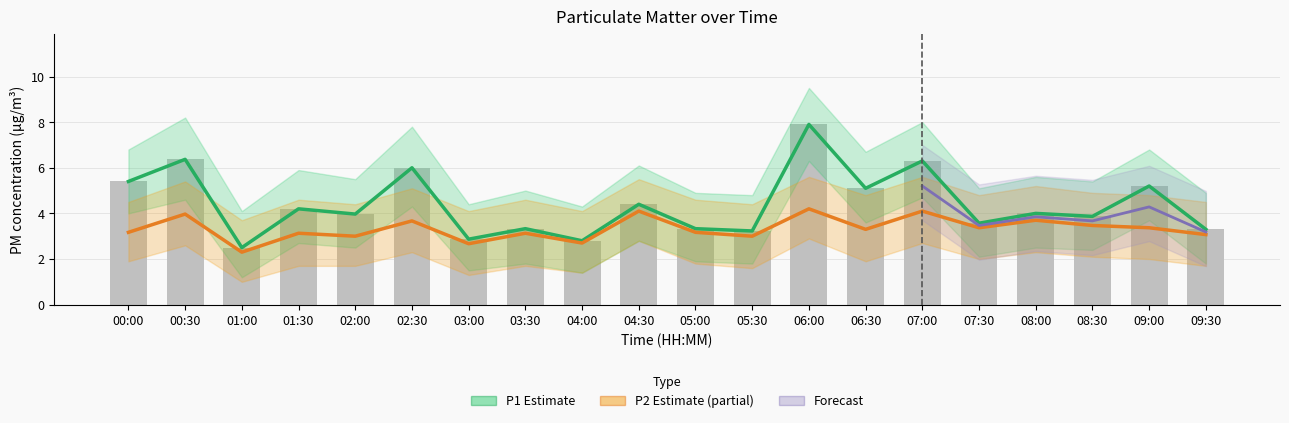

What is the difference between the highest and lowest values at 06:30?

1.8